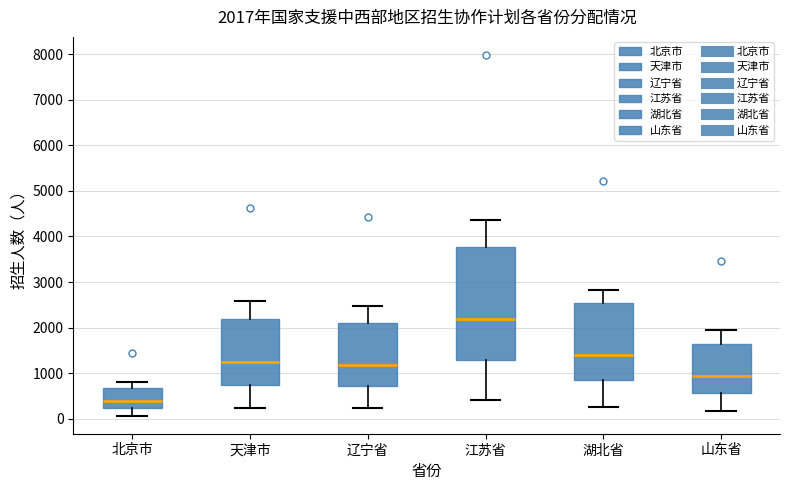

Which box's median line is the lowest?

北京市